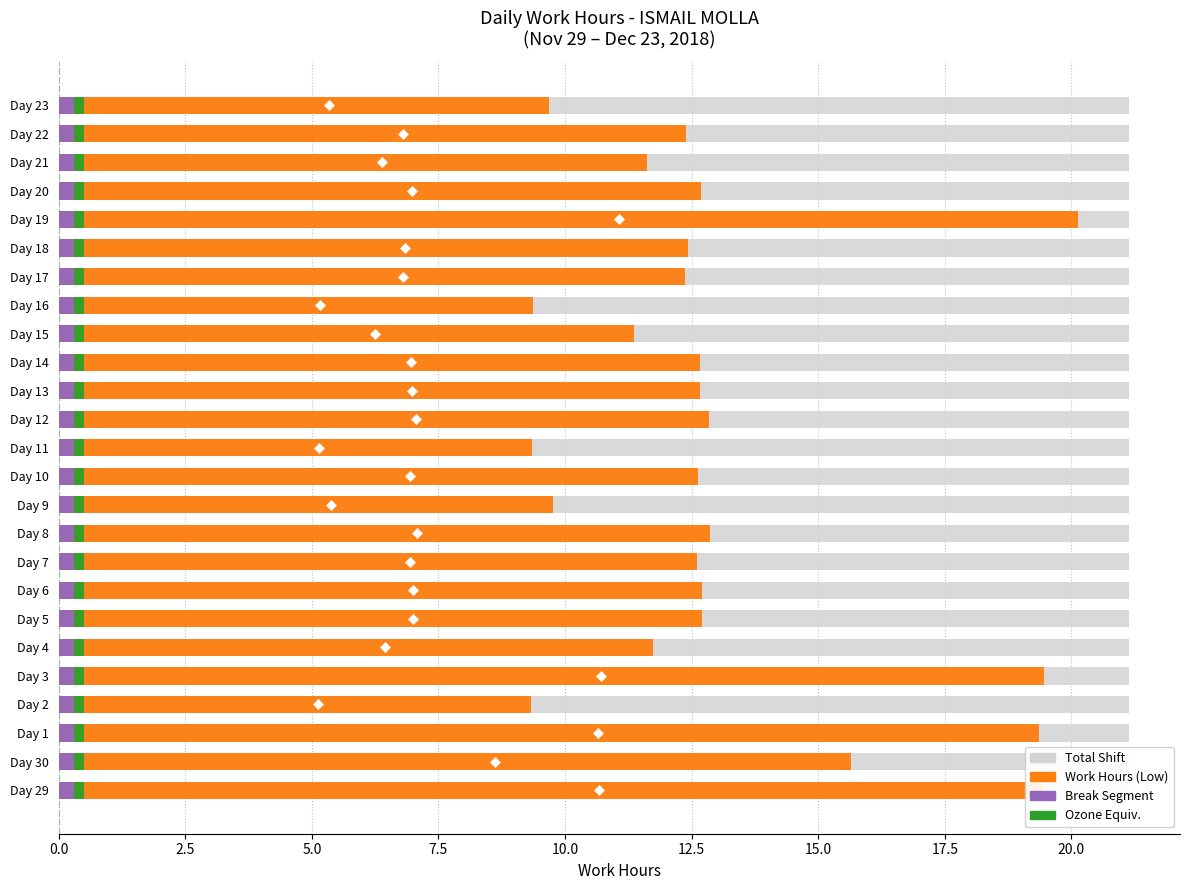

True or false: Ozone Equiv. has a value of 0.8 at 15.0.

False